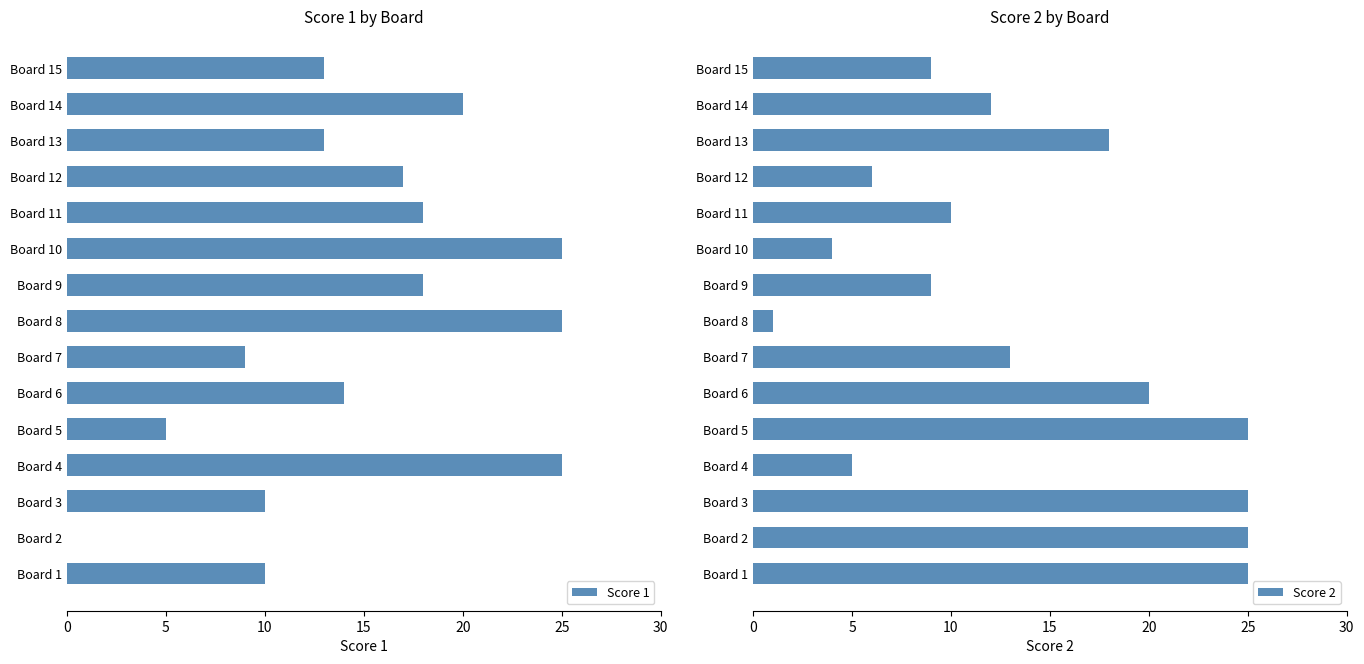

The value of Score 1 at Board 7 is 13. True or false?

False